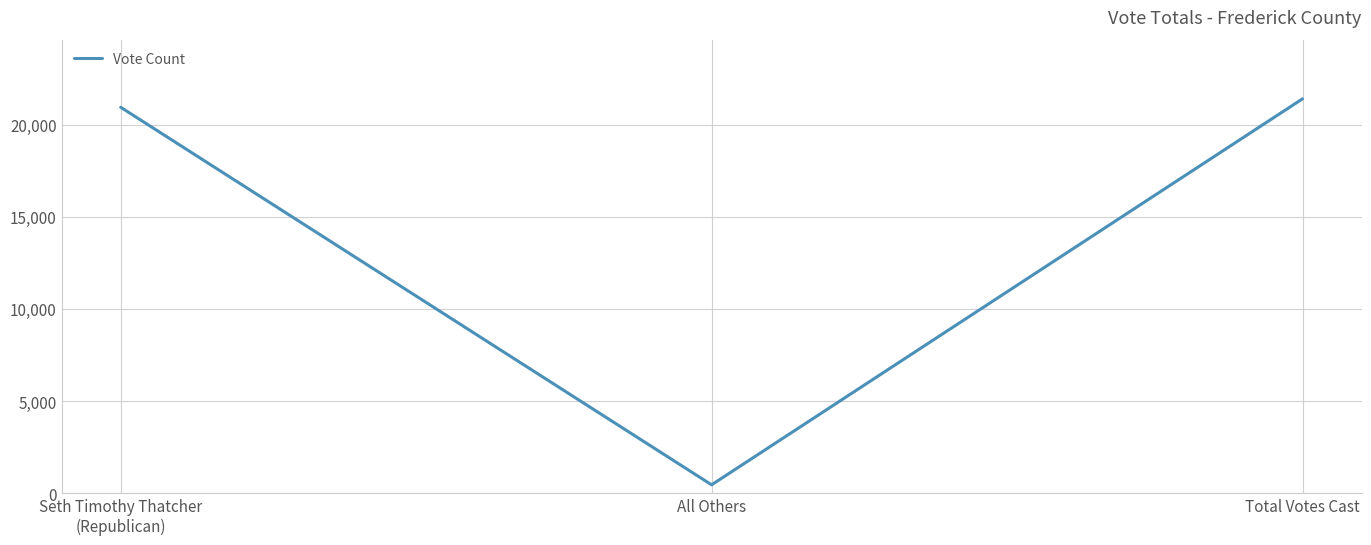

Is it true that the value at All Others is 459?

True